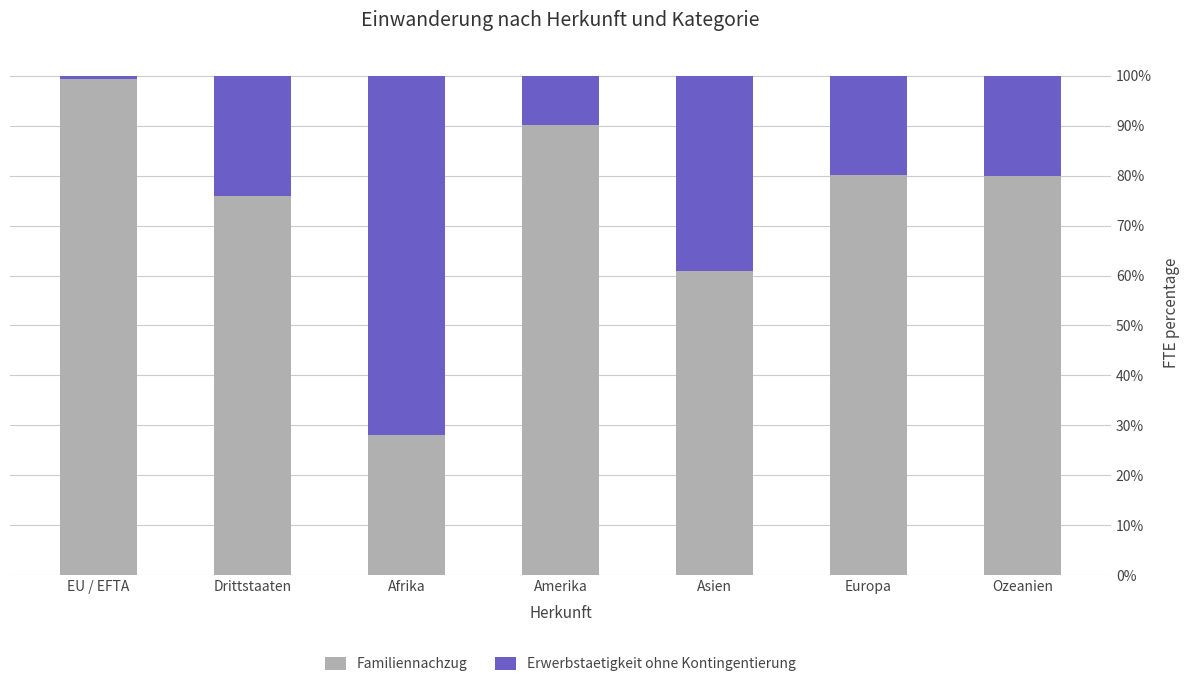

Which category has the highest value in the Familiennachzug series?

EU / EFTA